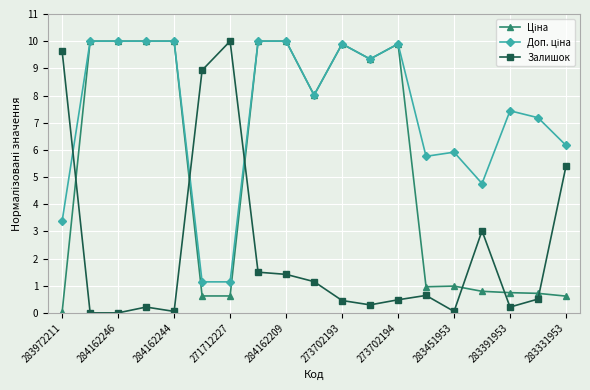

Count the number of data series in this chart.

3